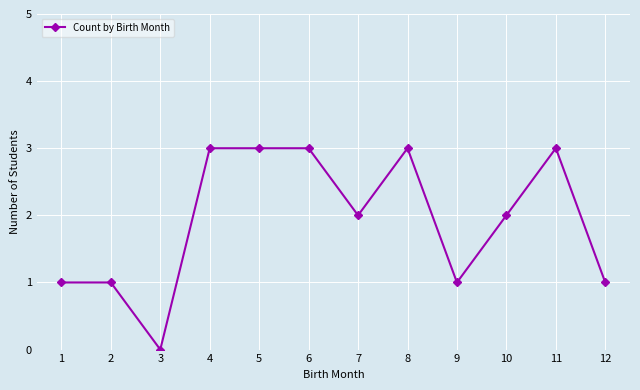

The chart shows a value of 1 at 12. True or false?

True